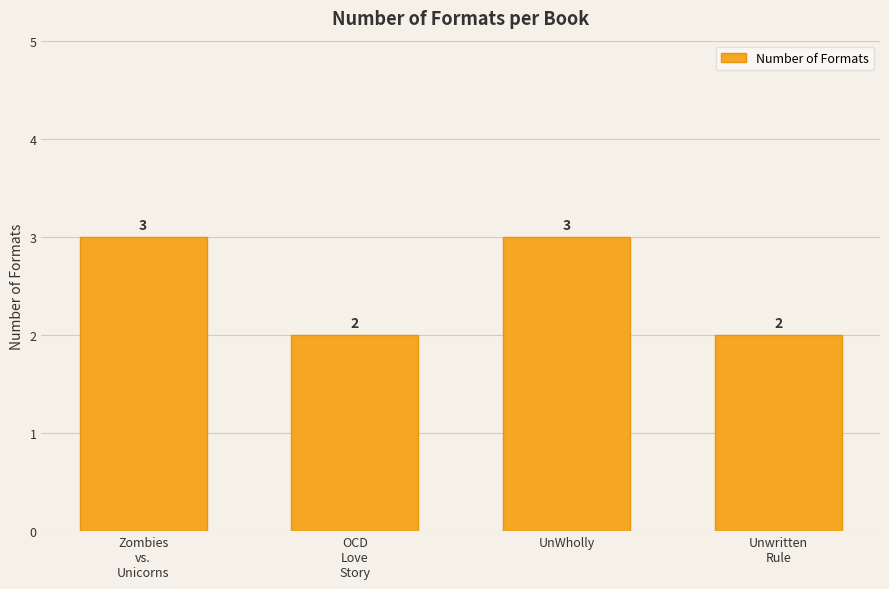

What is the ratio of the value at Zombies
vs.
Unicorns to the value at UnWholly?

1.0